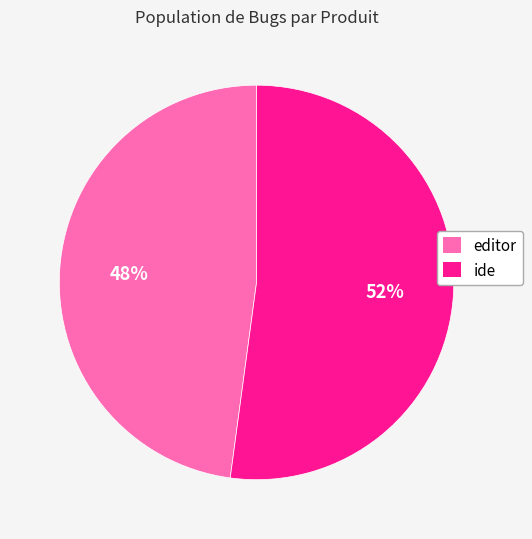

How many slices are in this pie chart?

2